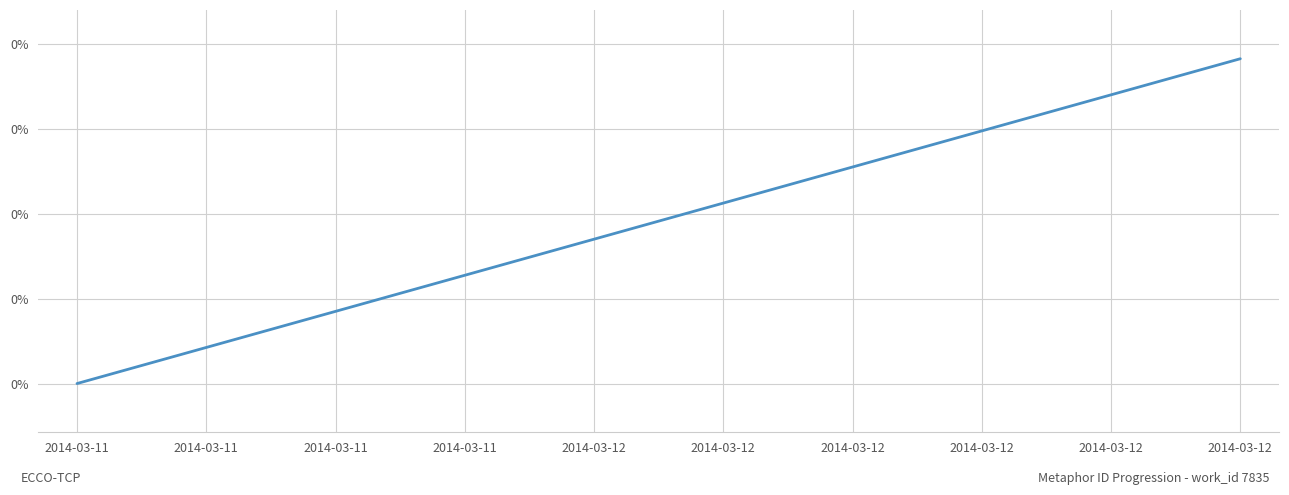

List the labels in order of value, largest first.

2014-03-12, 2014-03-12, 2014-03-12, 2014-03-12, 2014-03-12, 2014-03-12, 2014-03-11, 2014-03-11, 2014-03-11, 2014-03-11